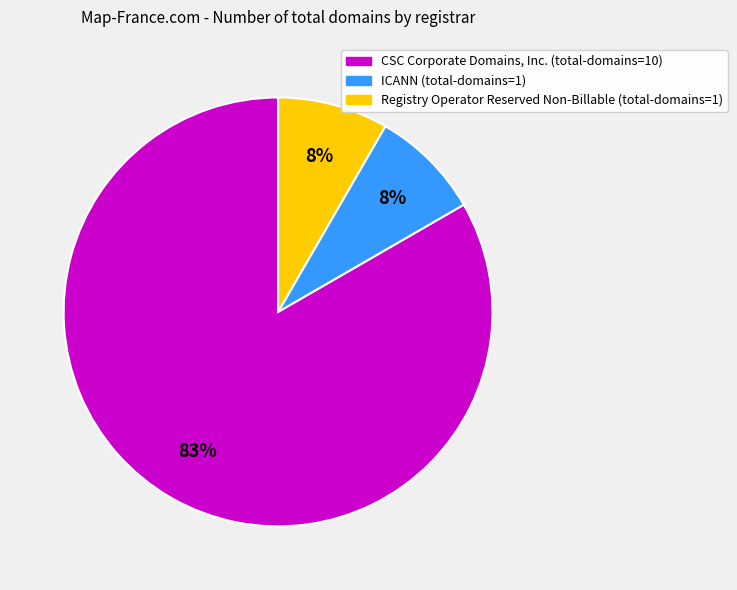

Which has a higher value, Registry Operator Reserved Non-Billable or CSC Corporate Domains, Inc.?

CSC Corporate Domains, Inc.